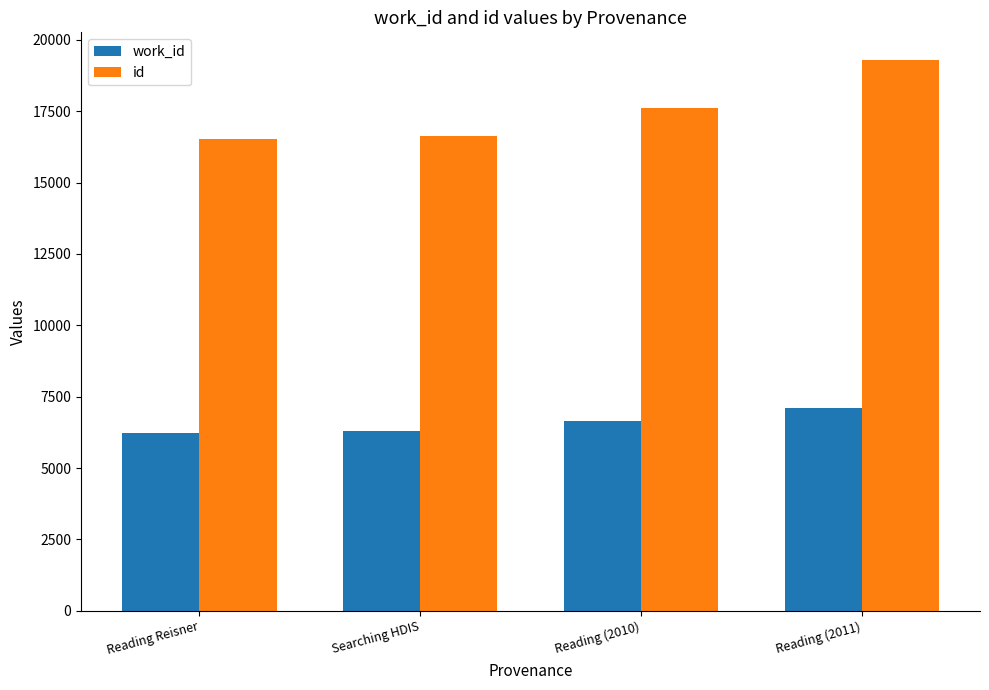

What is the value of the work_id bar at the 1st from the left?

6232